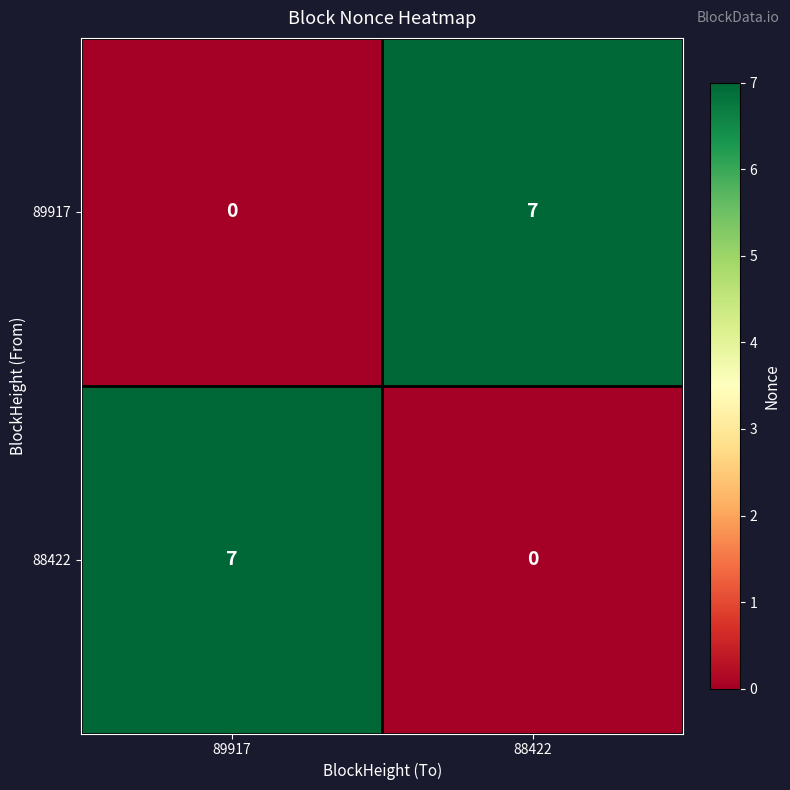

How many series are shown in this chart?

2